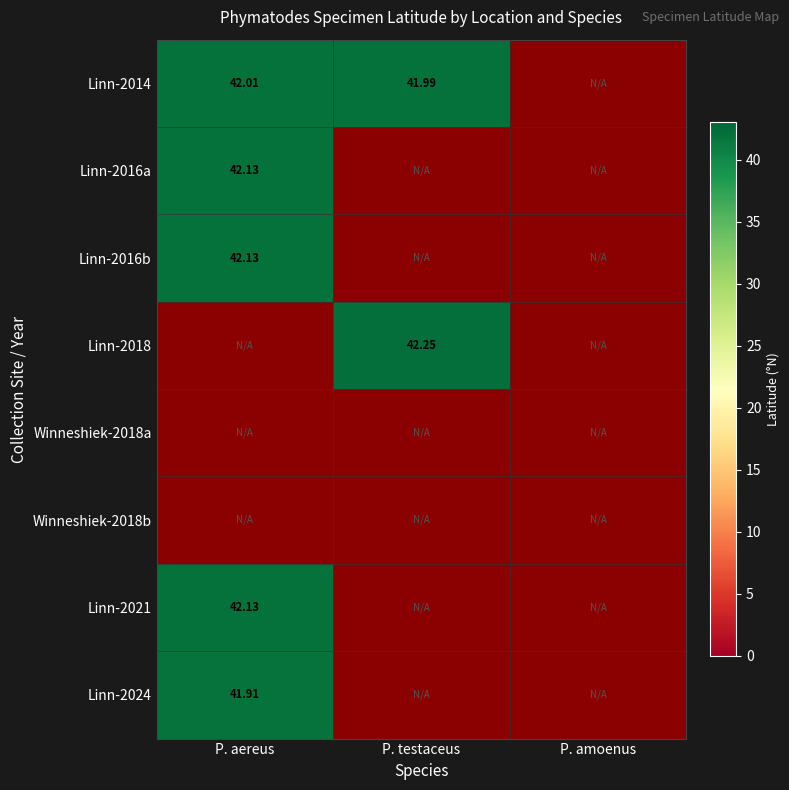

At how many categories does at least one series exceed 18?

2